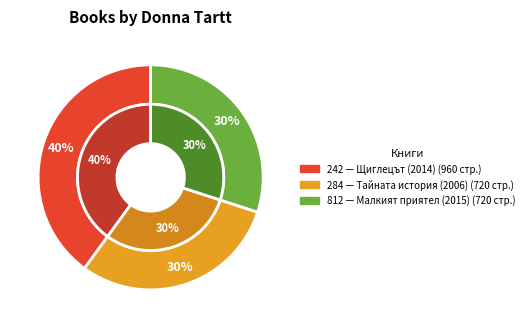

Which category has the biggest portion of the pie?

Щиглецът (2014)